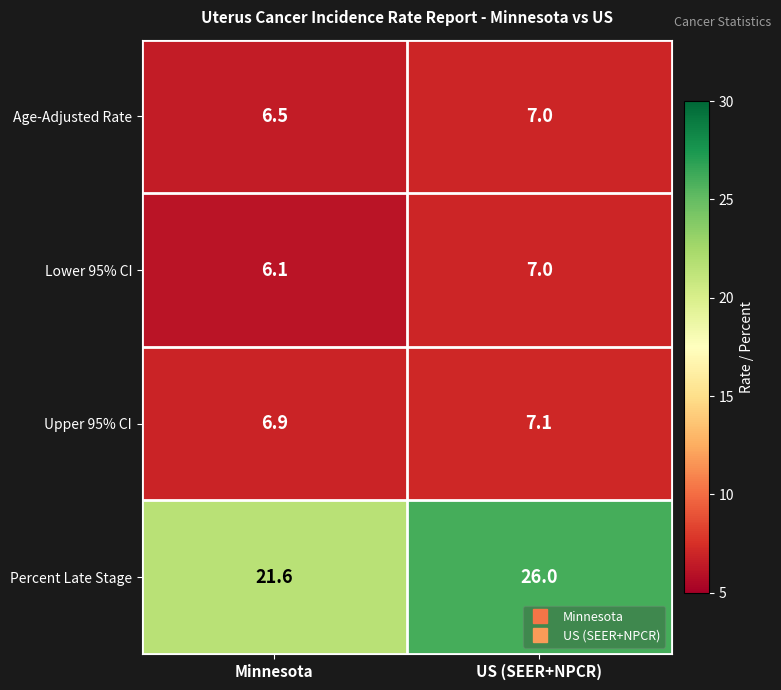

What is the difference between the Percent Late Stage values at Minnesota and US (SEER+NPCR)?

4.4